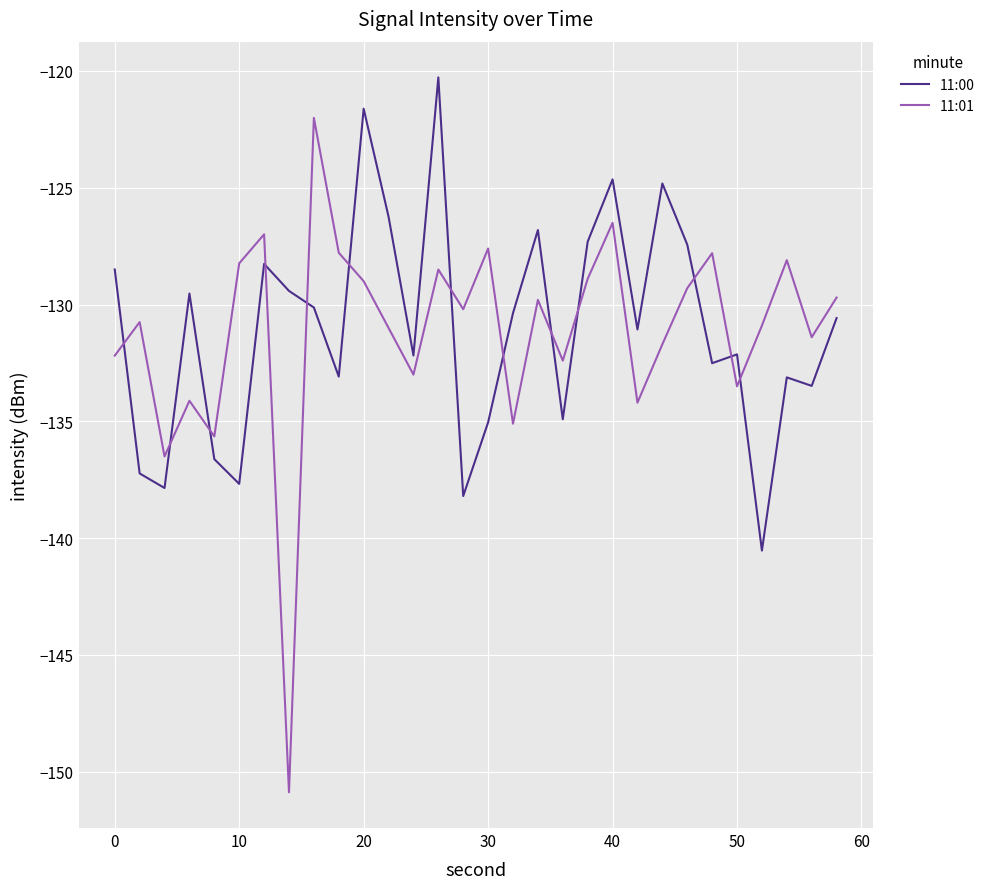

How many intersections are there between 11:01 and 11:00?

13